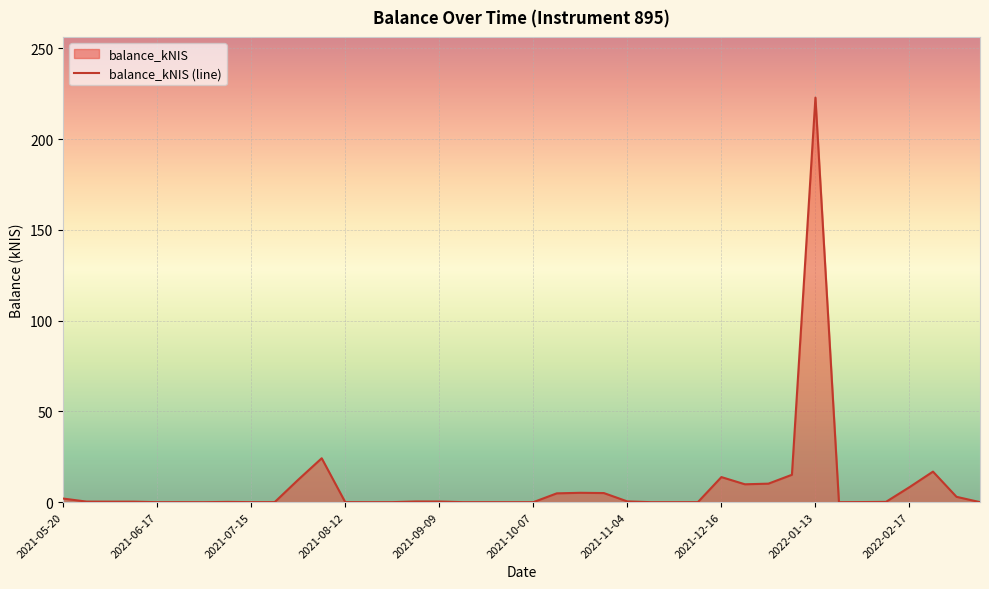

Is it true that the value at 35 is 0.0?

False